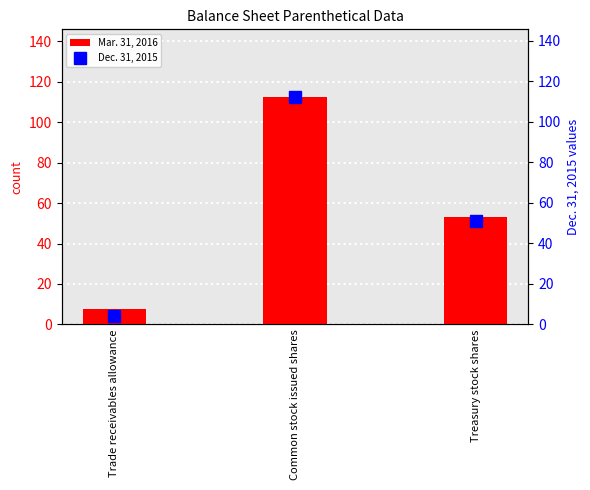

What is the highest value of the Dec. 31, 2015 series?

112.1